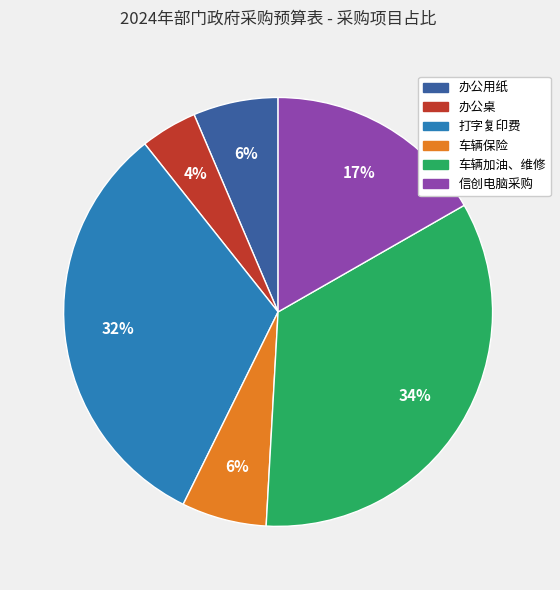

Which category has the biggest portion of the pie?

车辆加油、维修